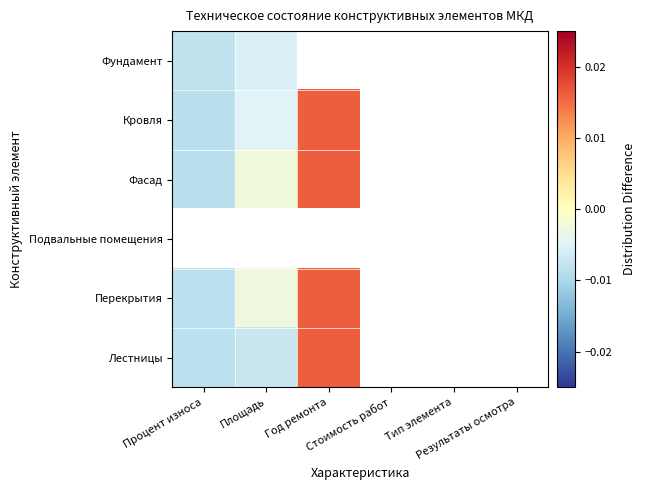

Is the value of Фасад at Результаты осмотра greater than the value of Перекрытия at Площадь?

No